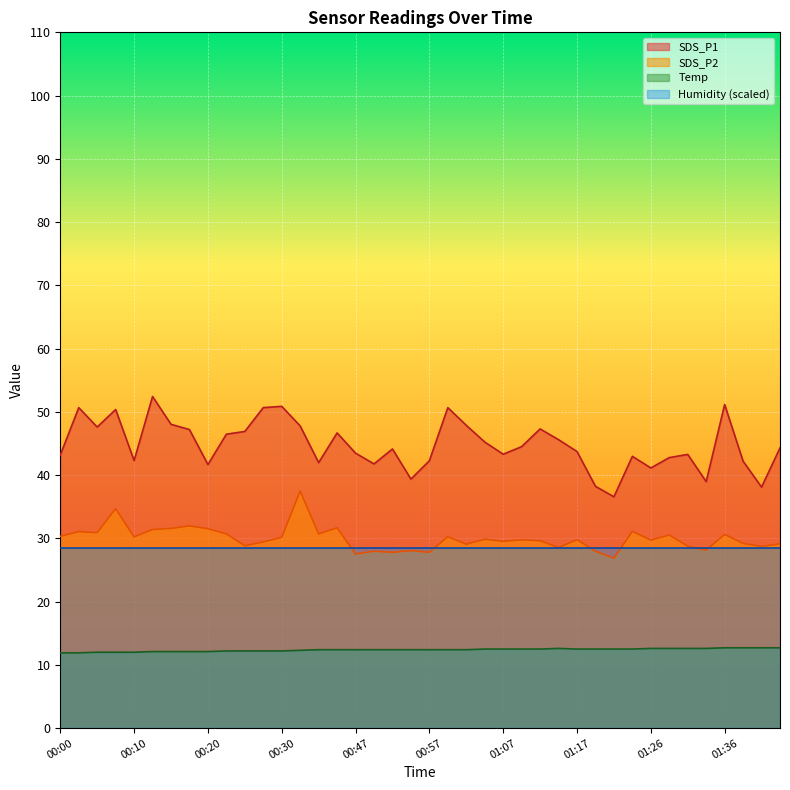

Is the value of SDS_P1 at 00:27 greater than the value of Temp at 01:12?

Yes